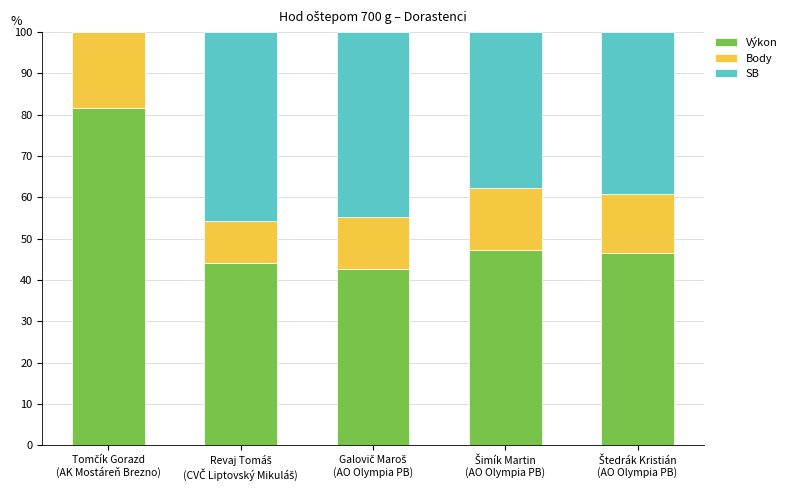

What is the highest value of the Výkon series?

81.6